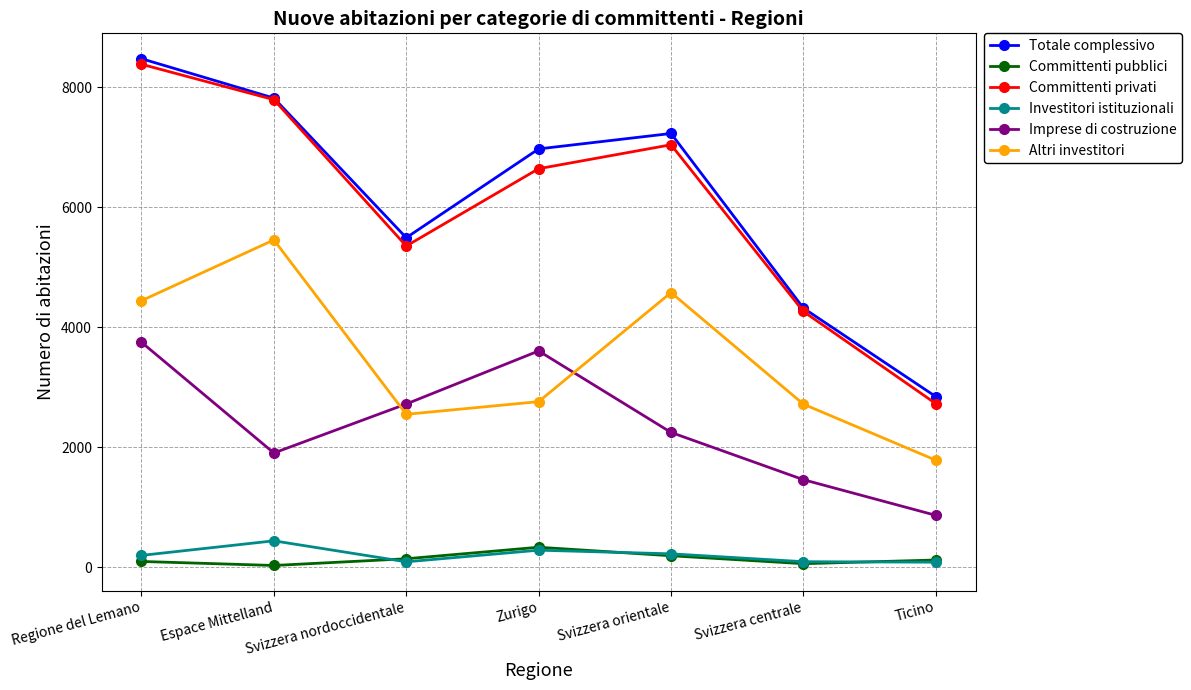

Count the Totale complessivo values in the range 4316 to 7817.

5